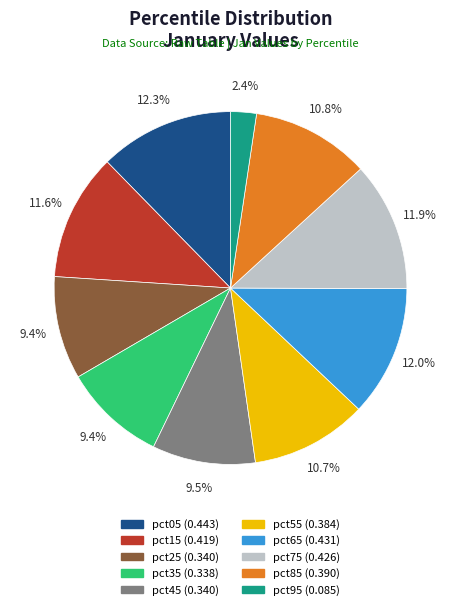

Which category has the smallest portion of the pie?

pct95